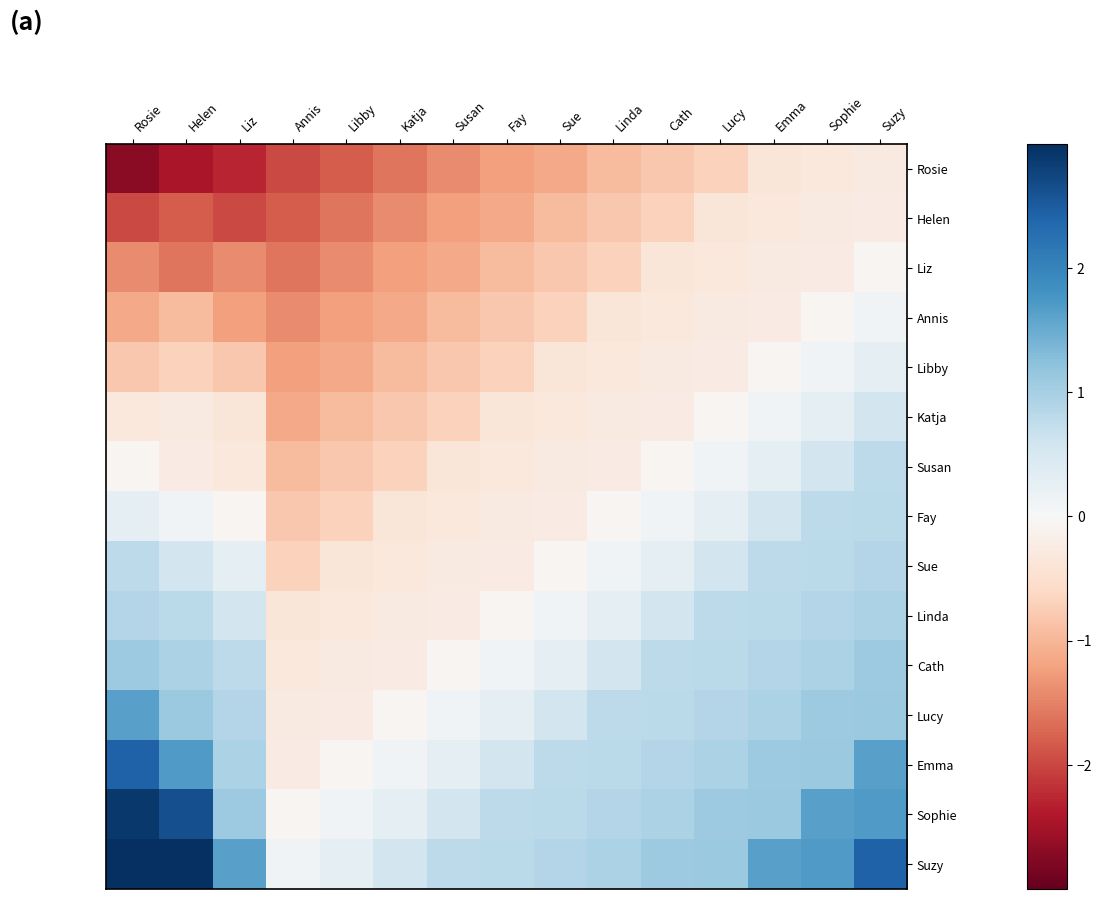

What is the difference between the highest and lowest values at Helen?

5.8